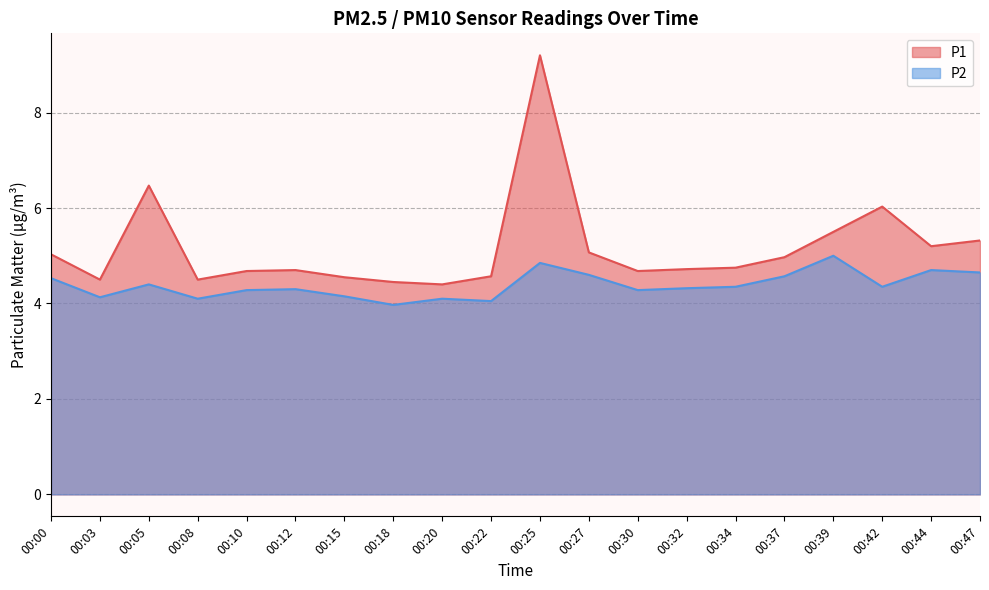

What is the difference between the maximum and minimum values in the P2 series?

1.0